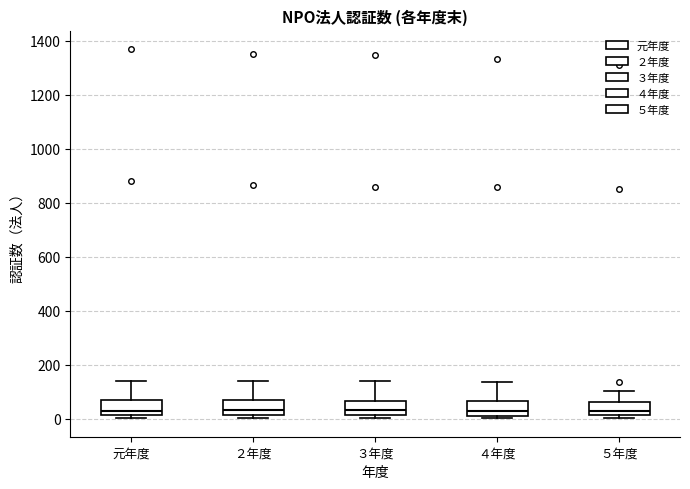

Where is the lower edge of the box for ５年度 on the y-axis? The values are not printed on the chart, so give them approximately, as read against the axis.

20